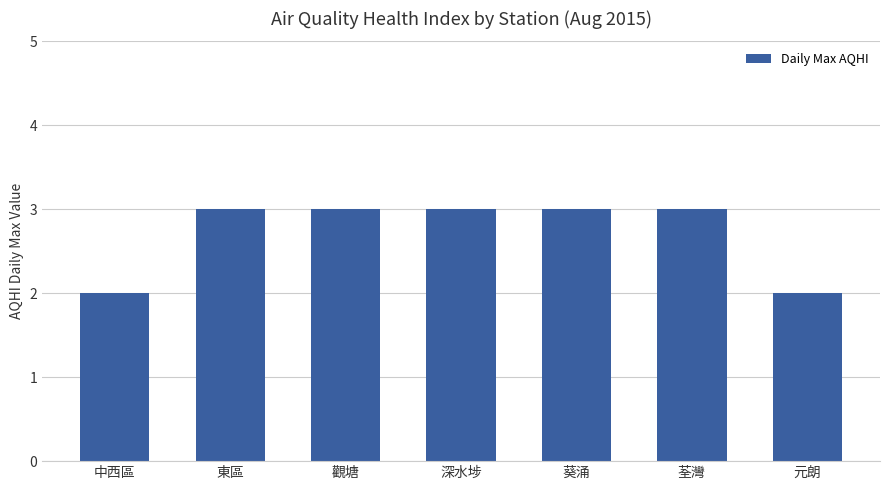

What is the smallest value displayed?

2